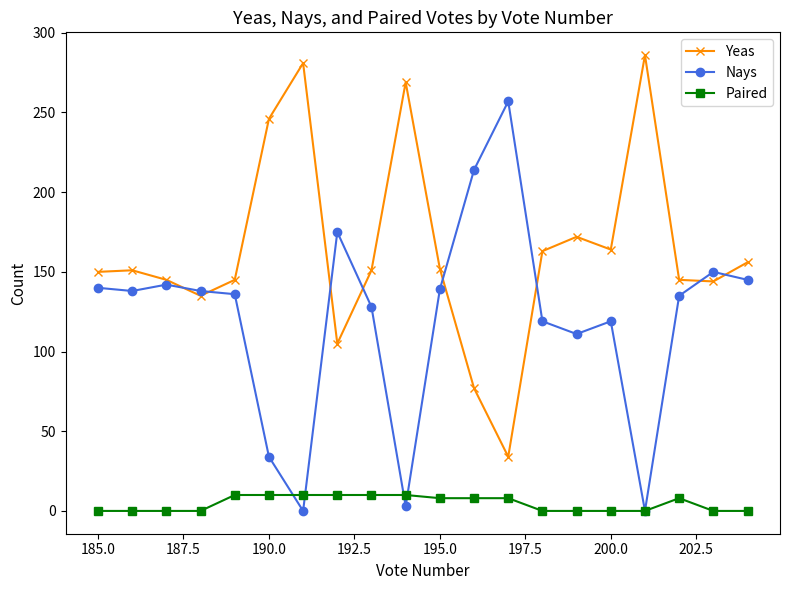

At how many categories does at least one series exceed 204?

6